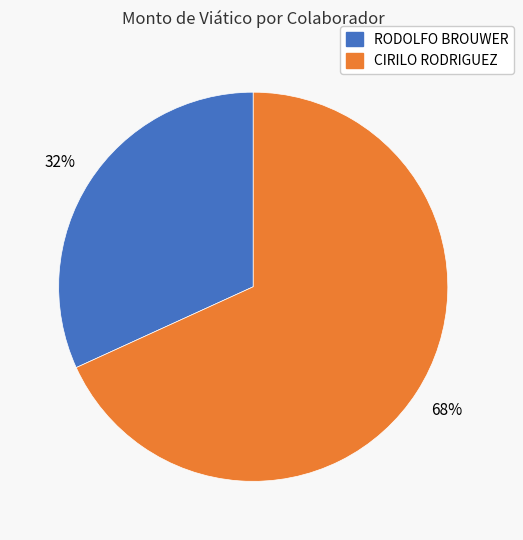

Approximately how many times larger is the value at RODOLFO BROUWER compared to CIRILO RODRIGUEZ?

0.5